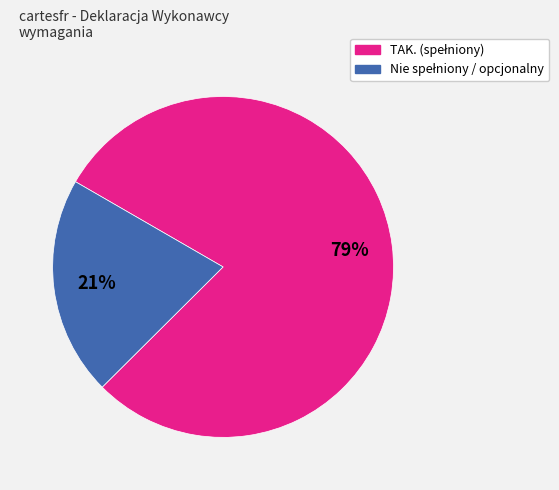

Is there a majority slice in this chart?

Yes